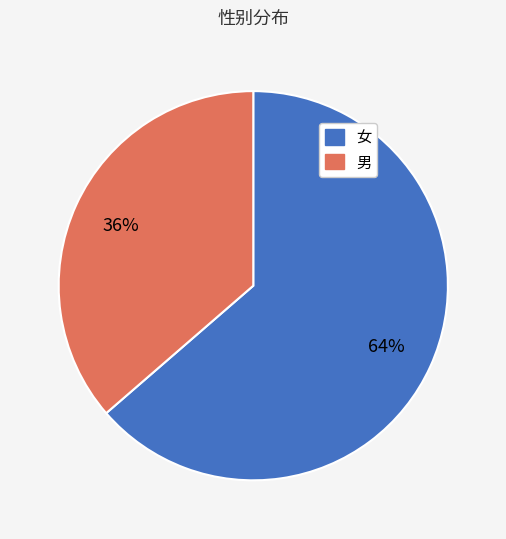

What percentage is the 女 slice, to the nearest percent?

64%